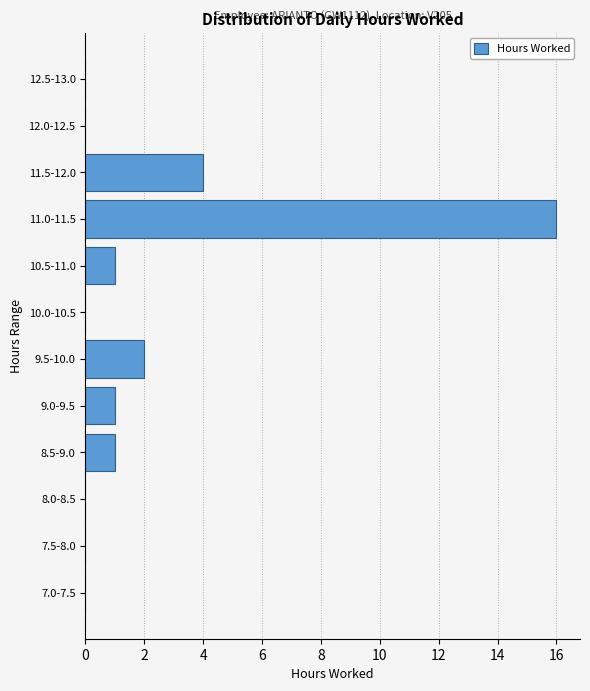

Reading top to bottom, transcribe all the data shown in this chart.

12.5-13.0=0	12.0-12.5=0	11.5-12.0=4	11.0-11.5=16	10.5-11.0=1	10.0-10.5=0	9.5-10.0=2	9.0-9.5=1	8.5-9.0=1	8.0-8.5=0	7.5-8.0=0	7.0-7.5=0